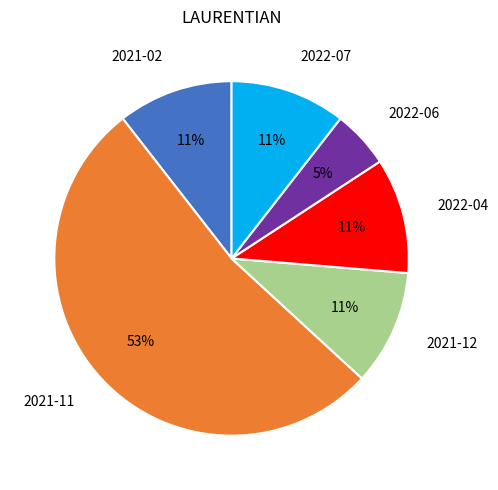

What is the largest slice in the pie chart?

2021-11